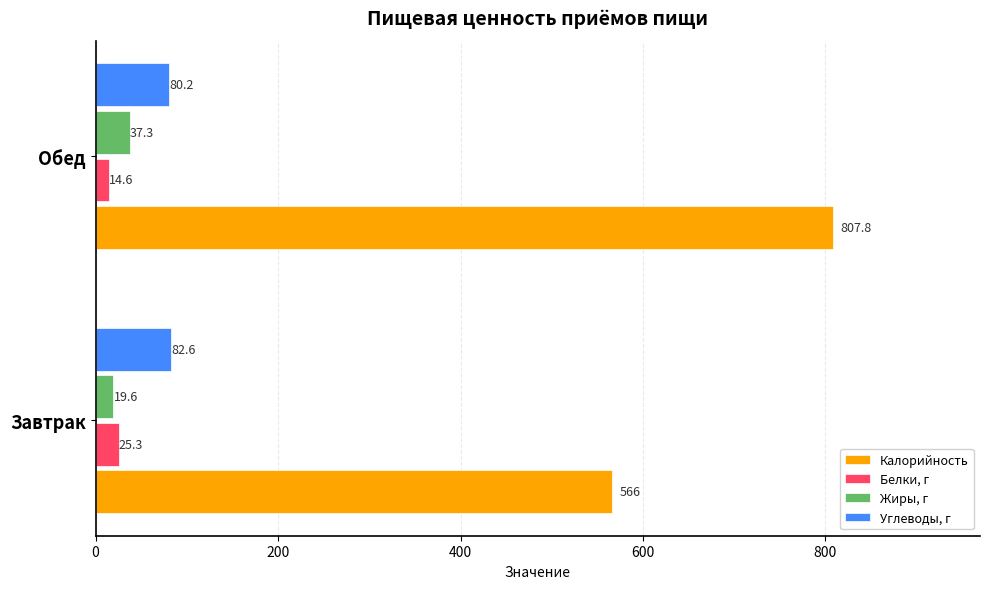

True or false: Углеводы, г has a value of 22.6 at Обед.

False